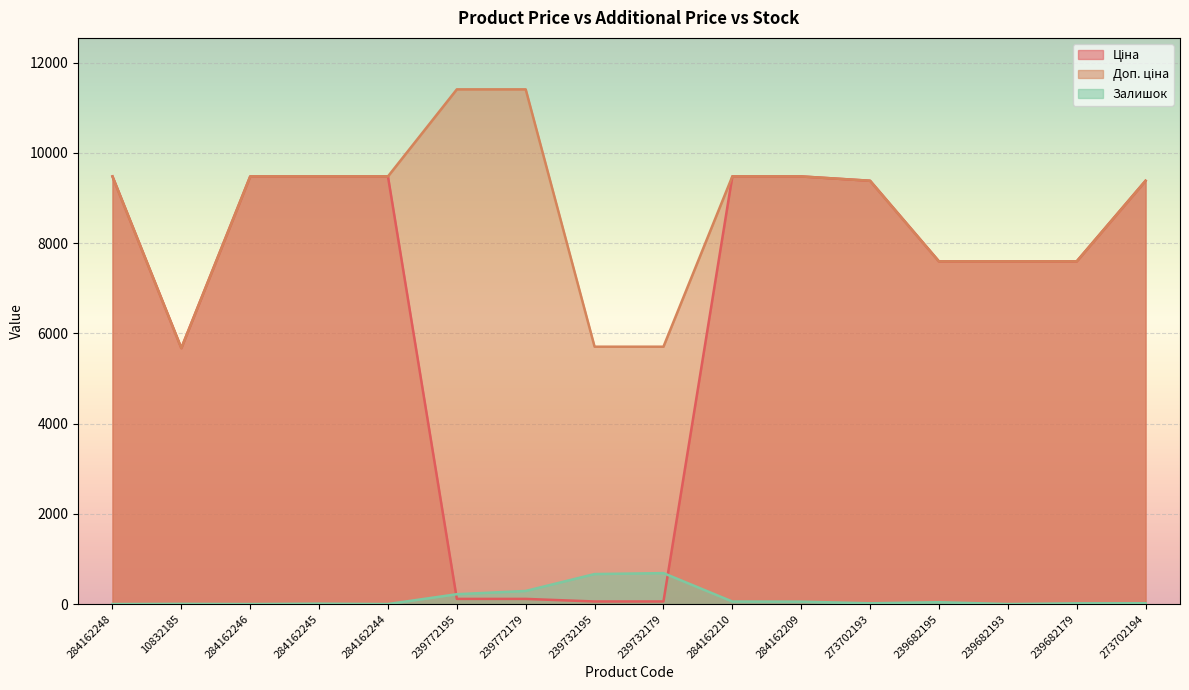

Which category has the highest value across all series?

239772195